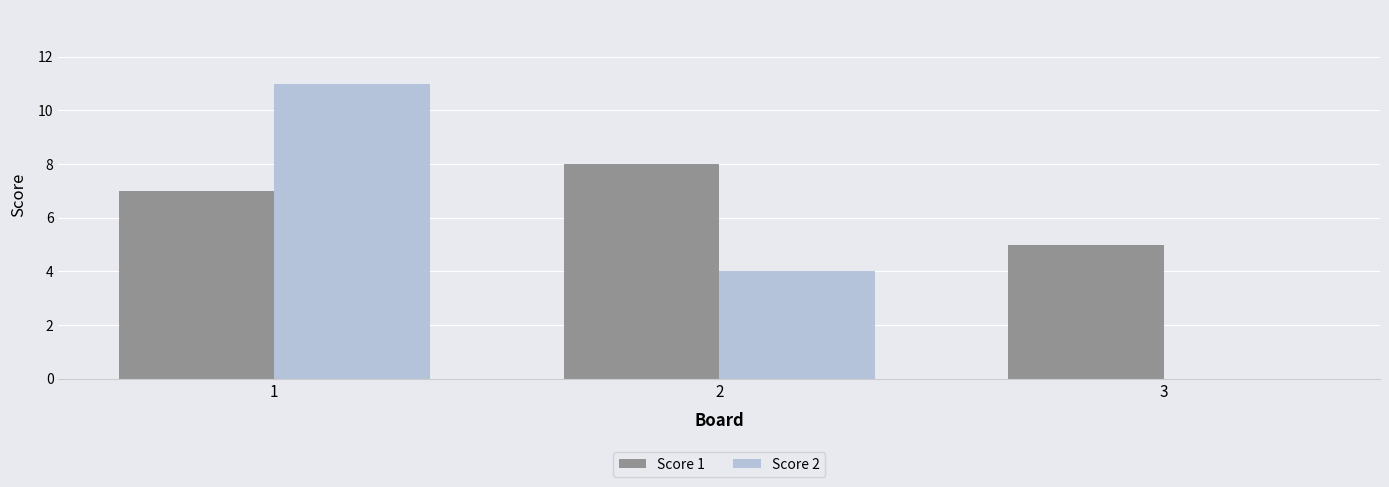

The Score 1 series shows 12 at 1. True or false?

False